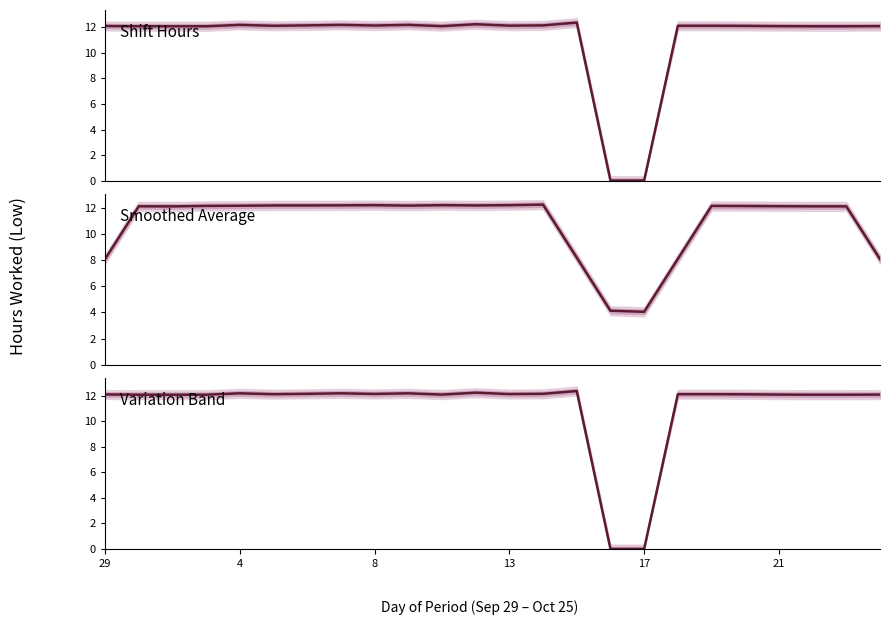

How many interior local peaks (higher than both neighbors) does the data have?

5